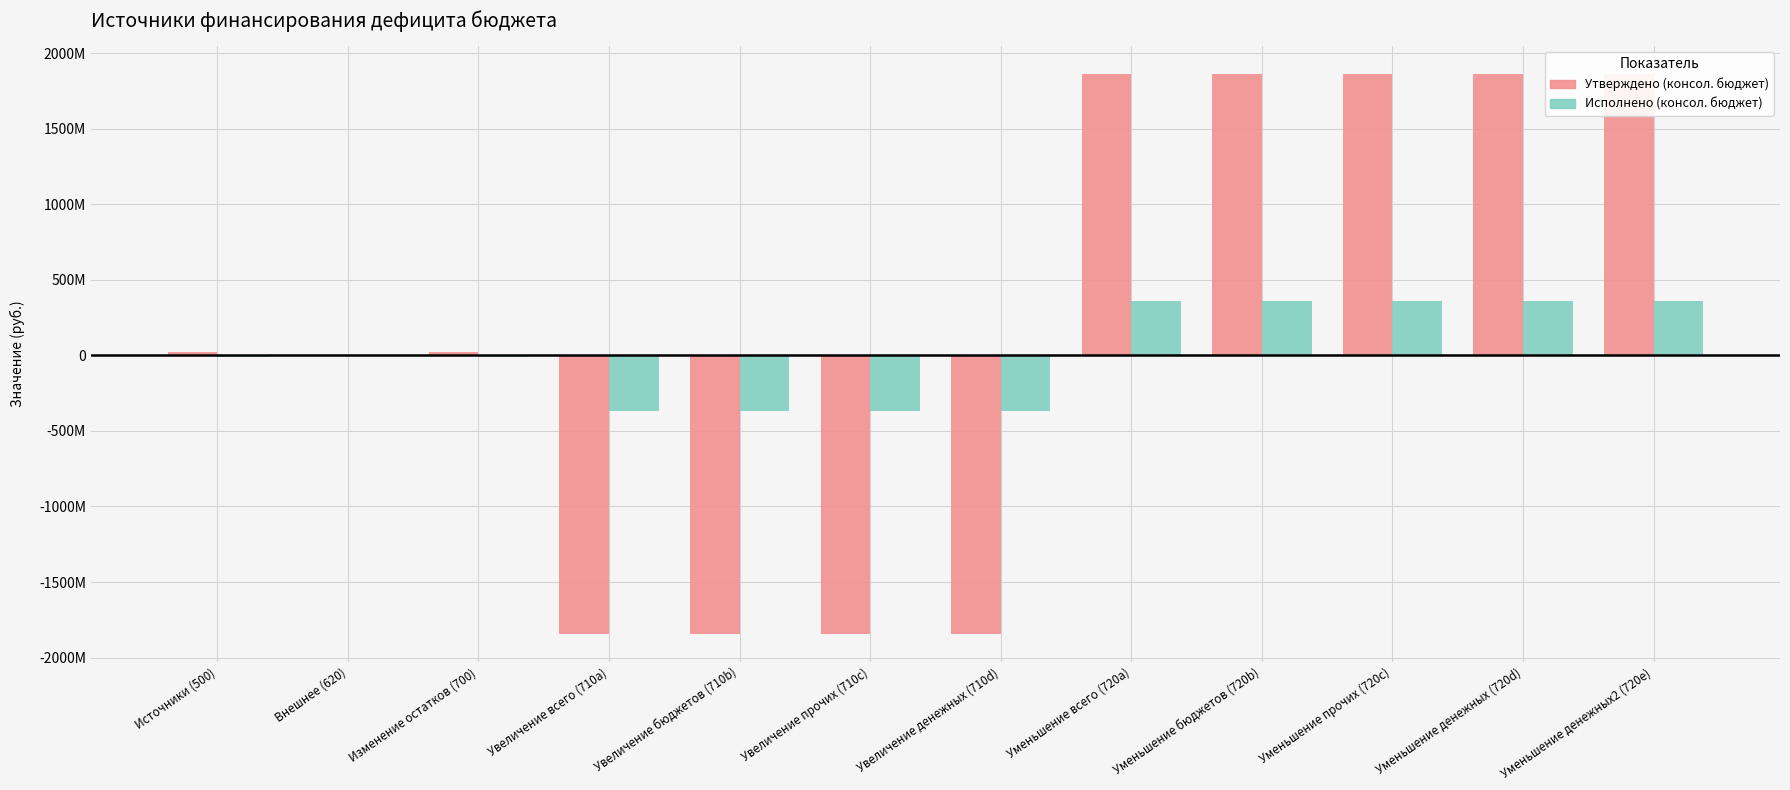

List the labels in order of Утверждено (консол. бюджет) value, largest first.

Уменьшение всего (720a), Уменьшение бюджетов (720b), Уменьшение прочих (720c), Уменьшение денежных (720d), Уменьшение денежных2 (720e), Источники (500), Изменение остатков (700), Внешнее (620), Увеличение всего (710a), Увеличение бюджетов (710b), Увеличение прочих (710c), Увеличение денежных (710d)